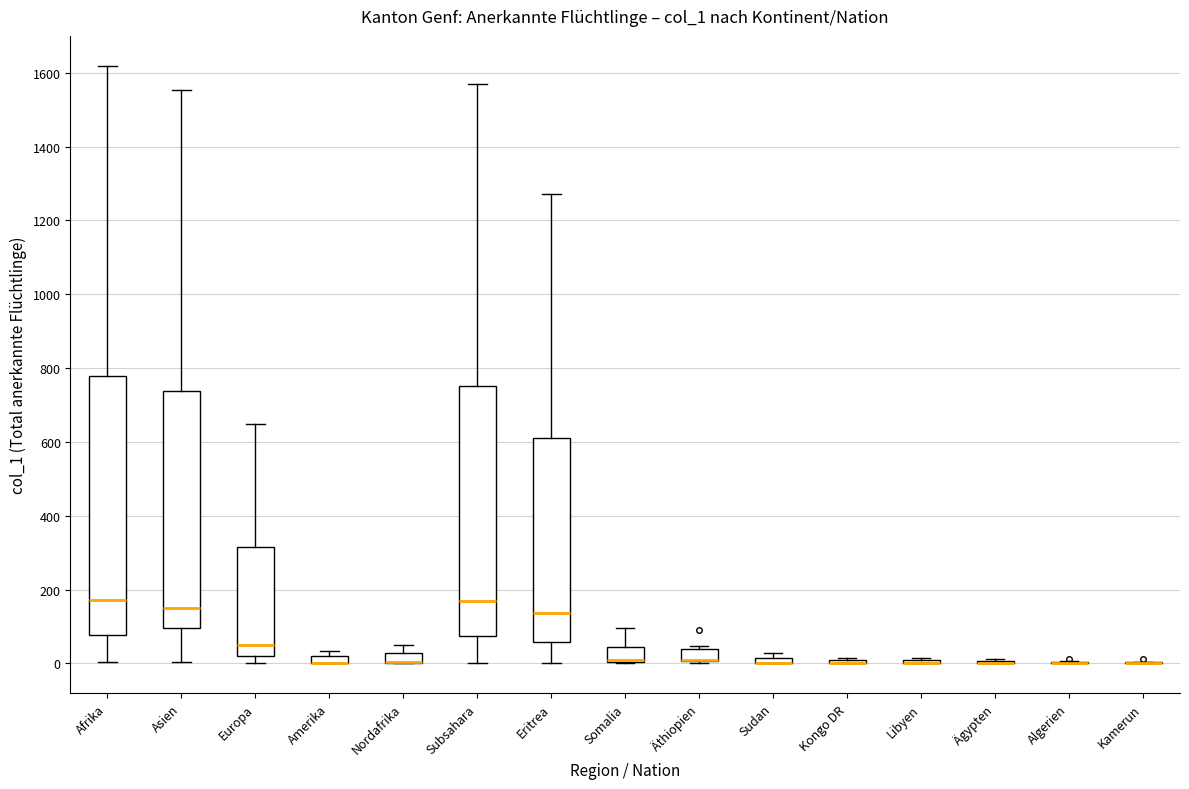

Which box is the tallest, from its lower edge to its upper edge?

Afrika